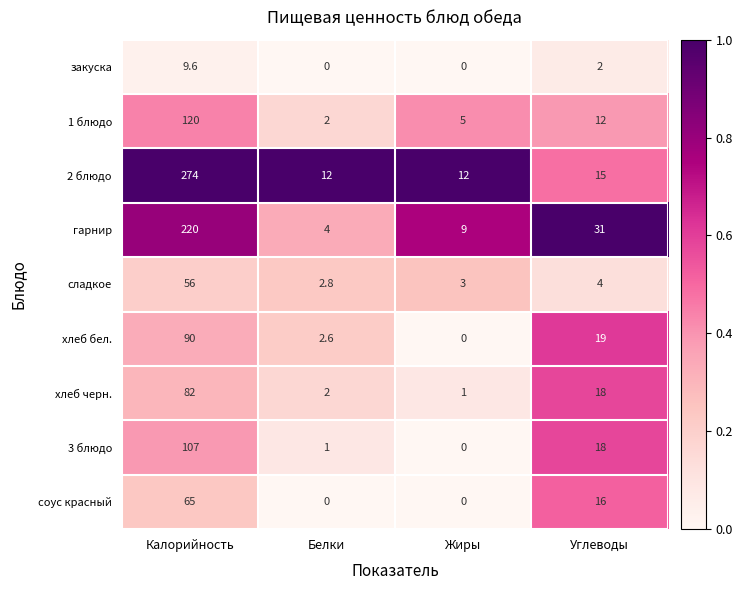

Where is 2 блюдо nearest to the value 143?

Углеводы